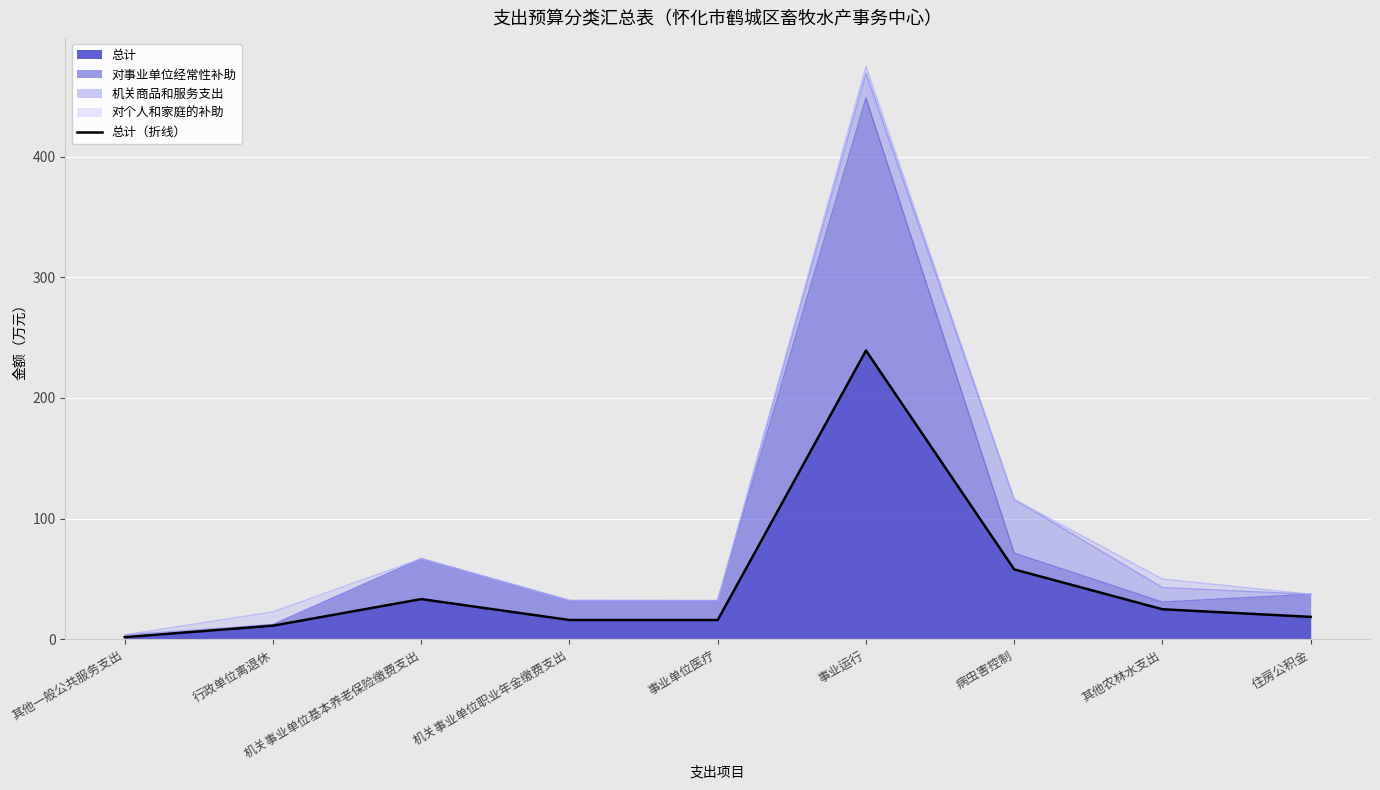

The 总计 series shows 35.0 at 病虫害控制. True or false?

False